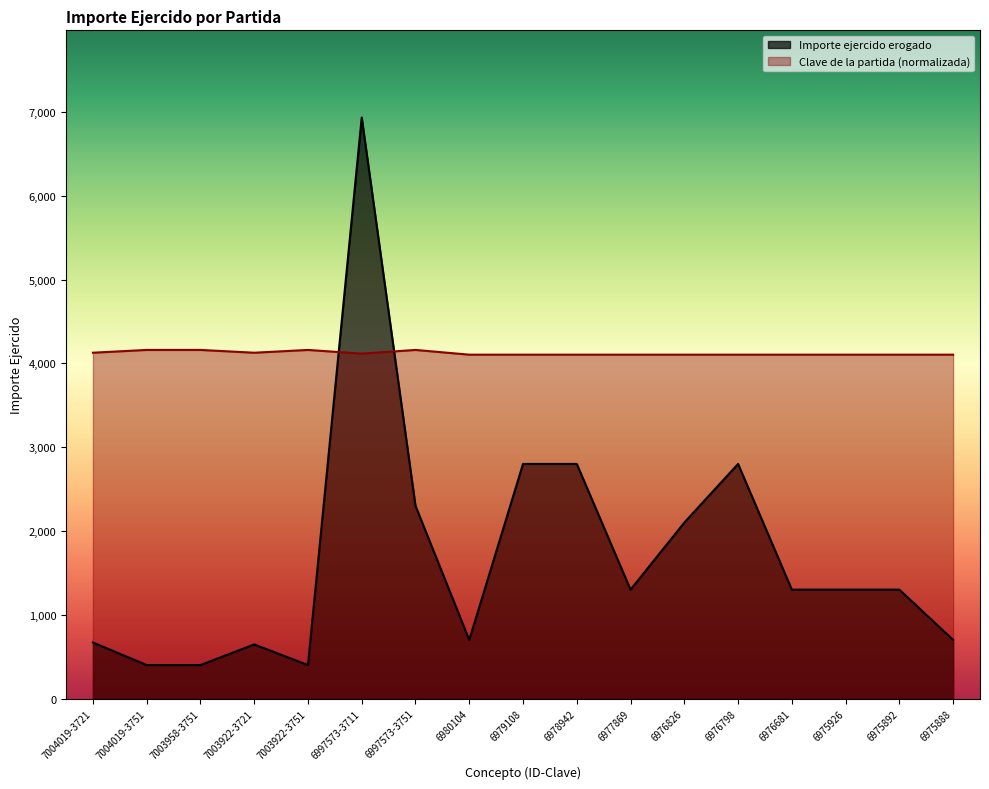

Which series has the largest total across all categories?

Clave de la partida (normalizada)